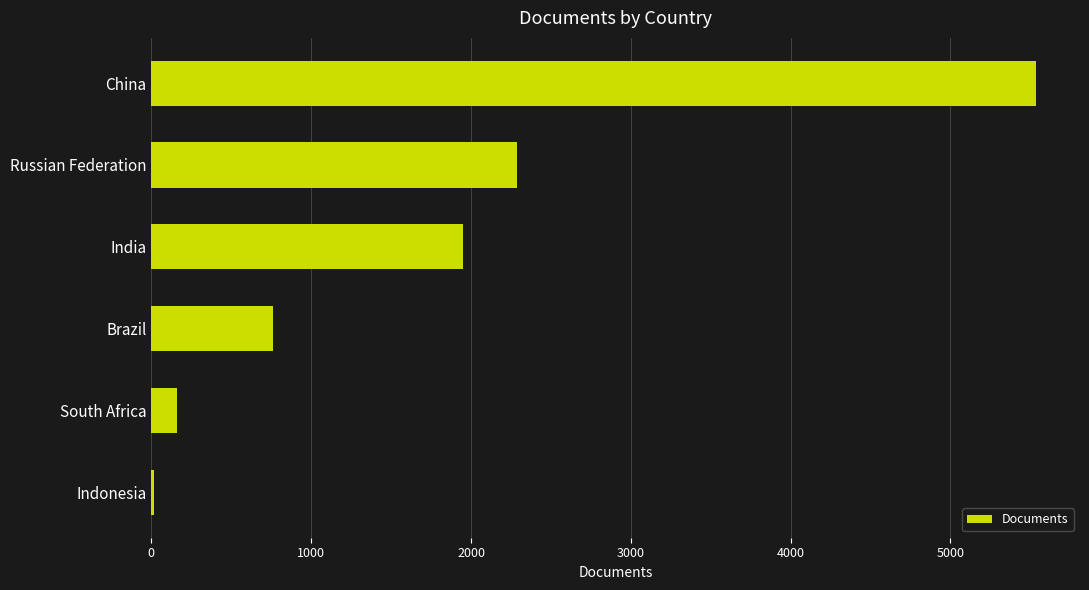

Read the value at Russian Federation.

2288